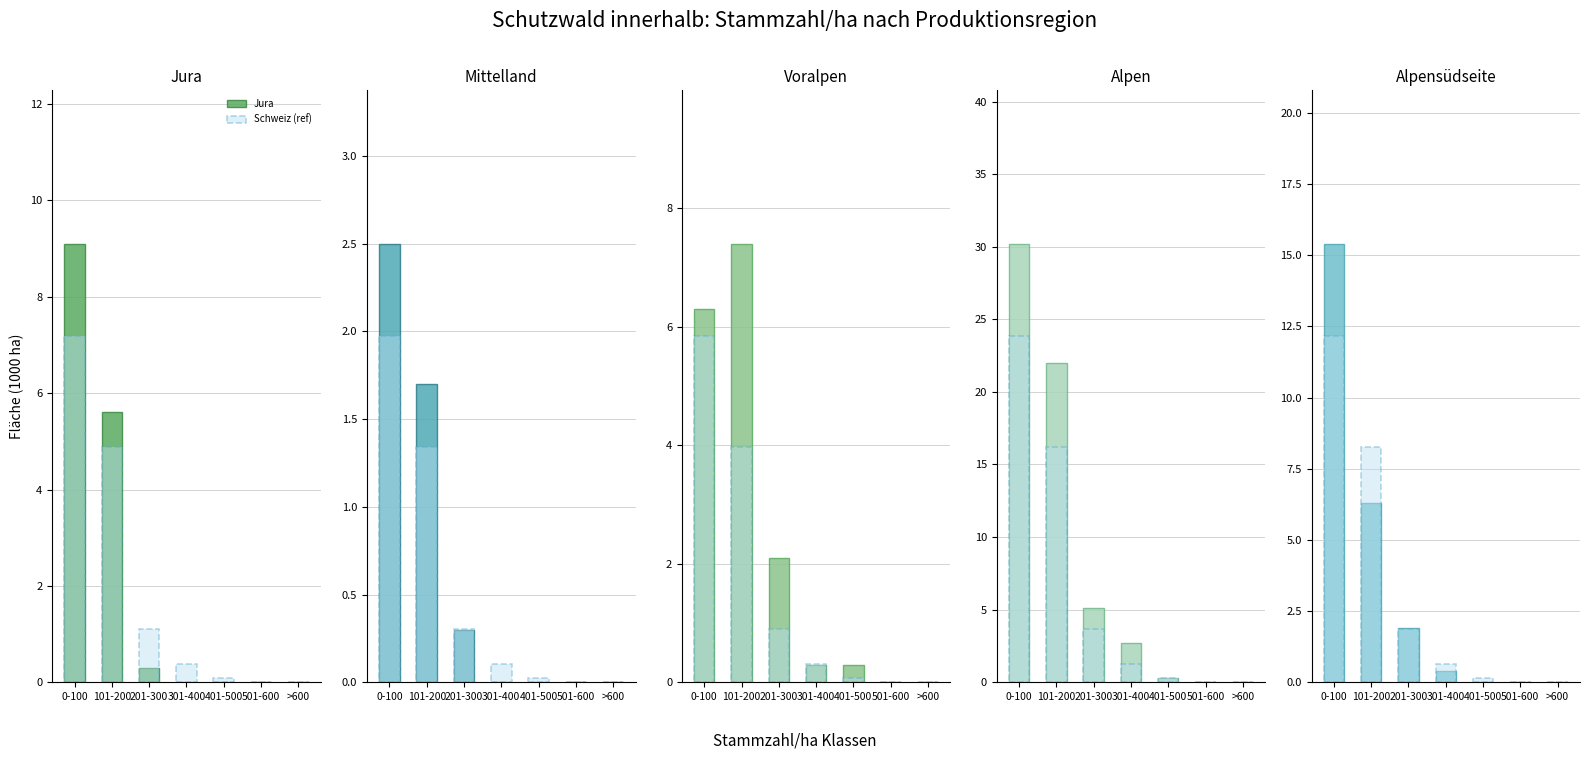

What is the greatest value displayed?

30.2